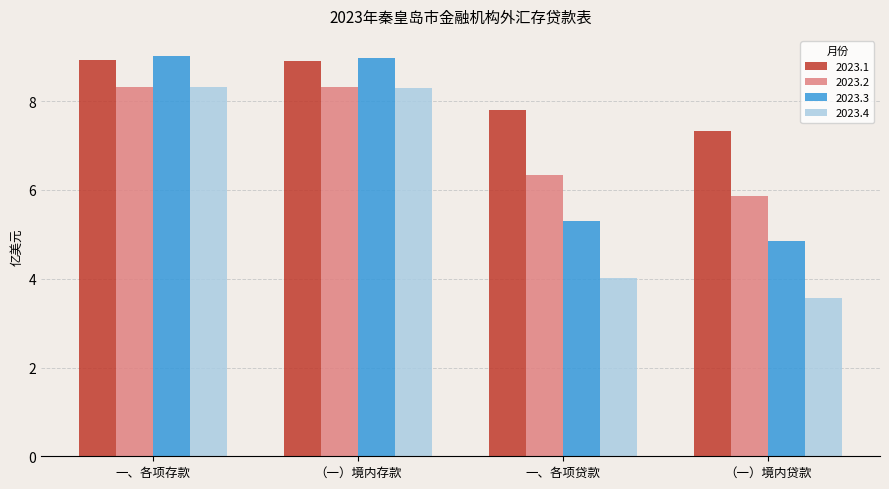

How many bars are there in total?

16